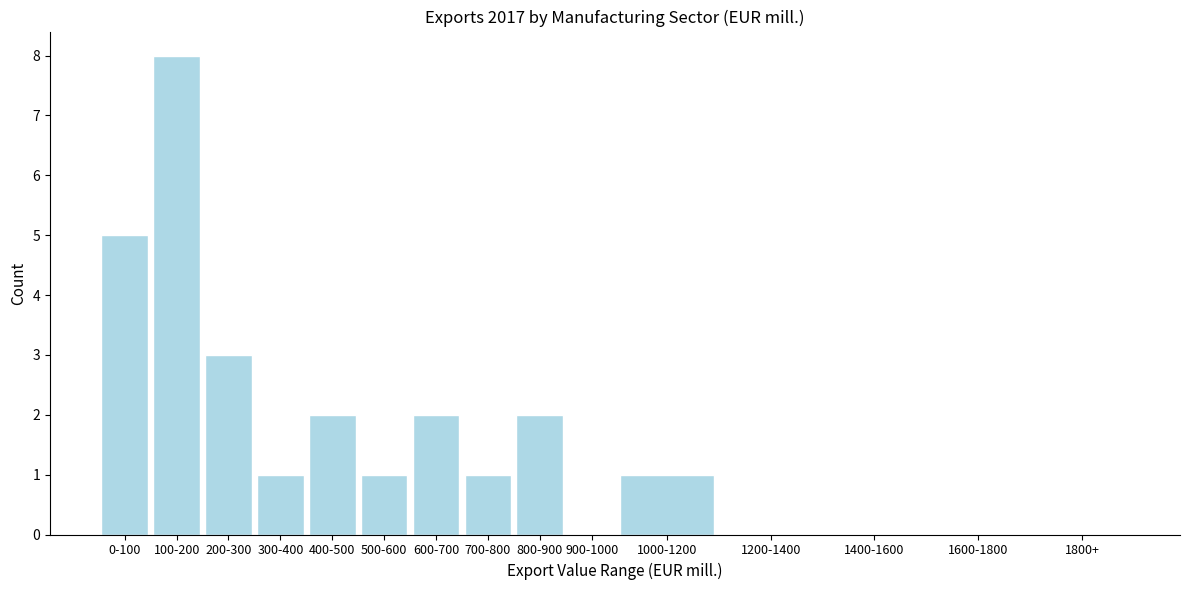

Reading left to right, what are all the values shown in this chart?

0-100=5	100-200=8	200-300=3	300-400=1	400-500=2	500-600=1	600-700=2	700-800=1	800-900=2	900-1000=0	1000-1200=1	1200-1400=0	1400-1600=0	1600-1800=0	1800+=0